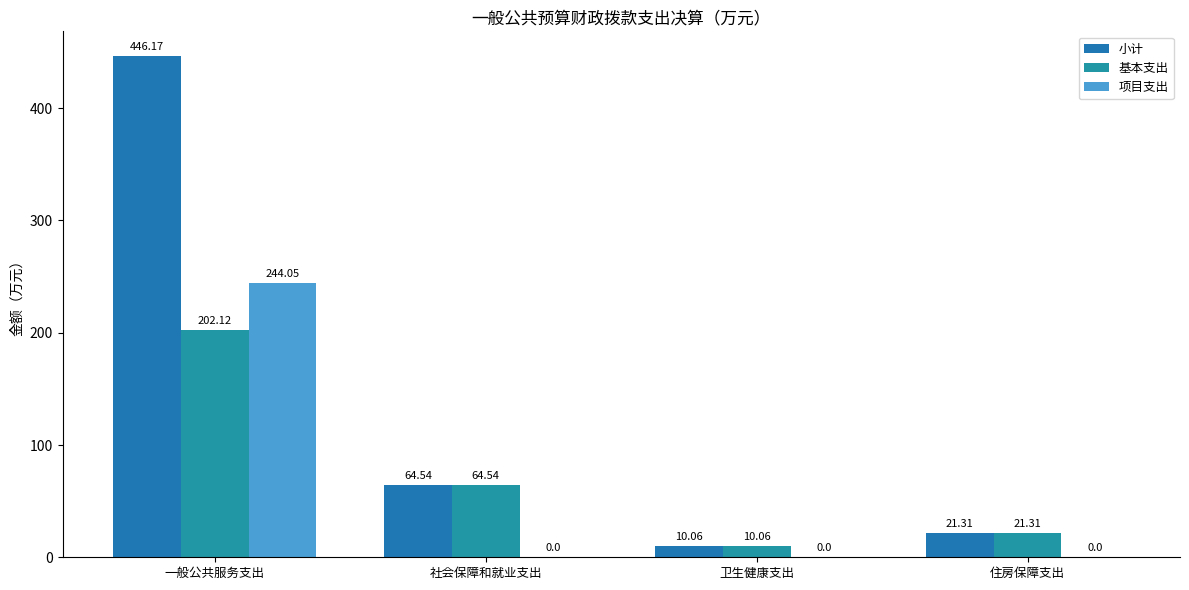

Which category has the highest value in the 项目支出 series?

一般公共服务支出